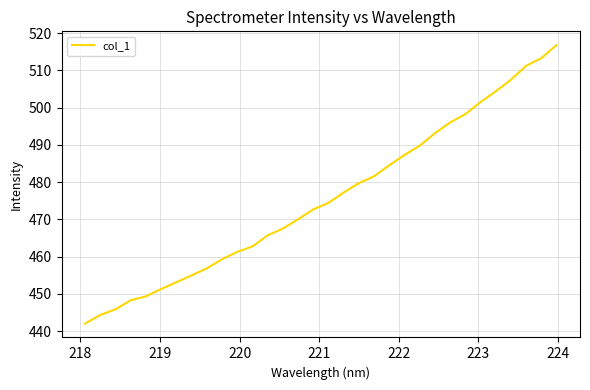

What is the minimum value shown in the chart?

442.0